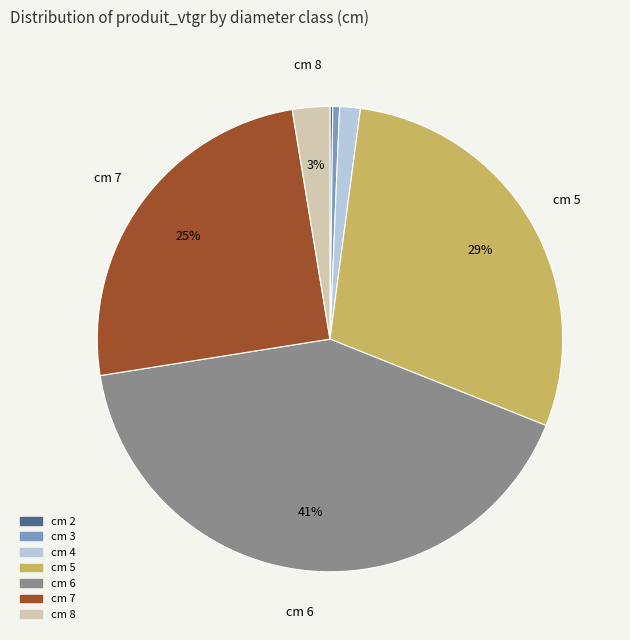

Approximately how many times larger is the value at cm 8 compared to cm 5?

0.1